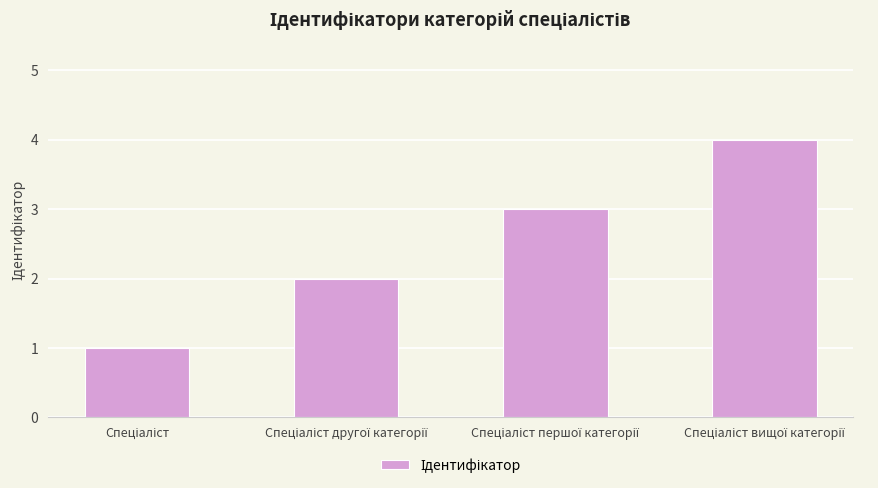

What is the maximum value shown in the chart?

4